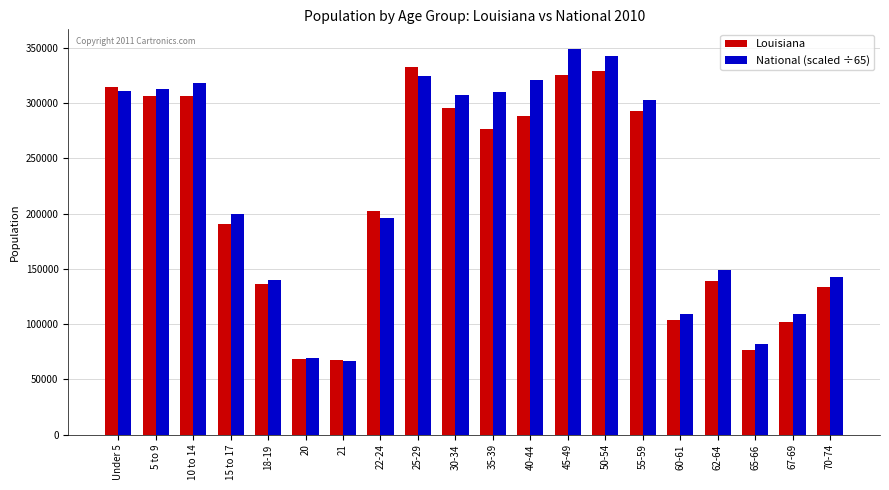

What is the difference between the second highest and second lowest values in the Louisiana series?

261078.0